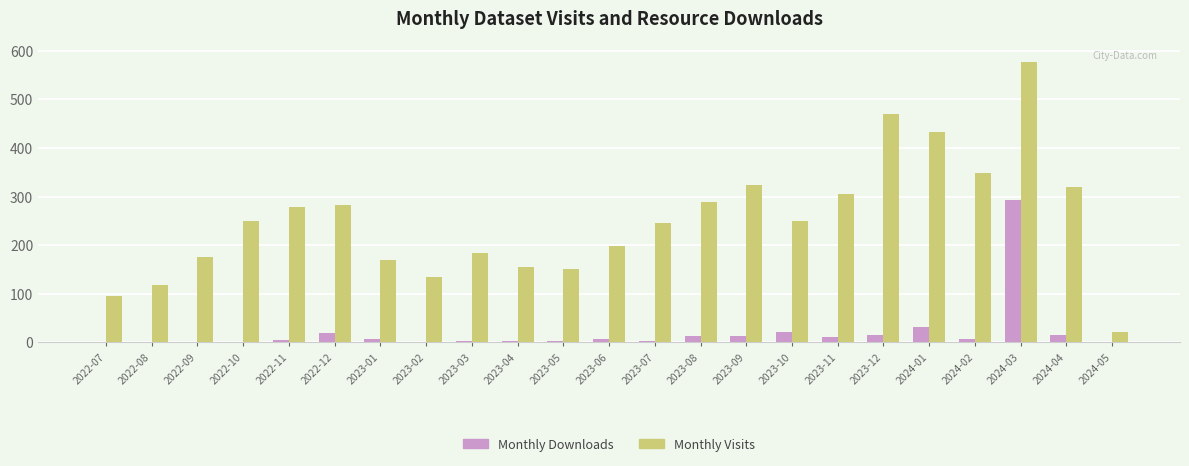

The value of Monthly Visits at 2023-08 is 288. True or false?

True